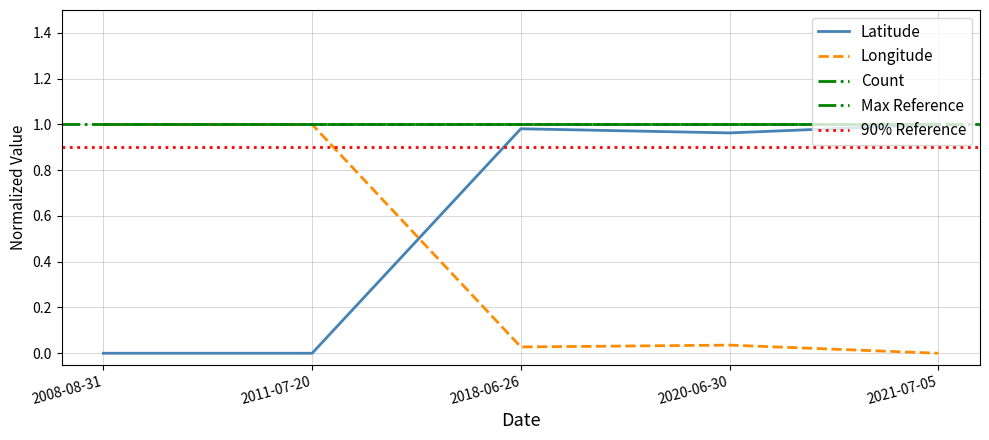

True or false: Longitude has a value of 0.0 at 2021-07-05.

True